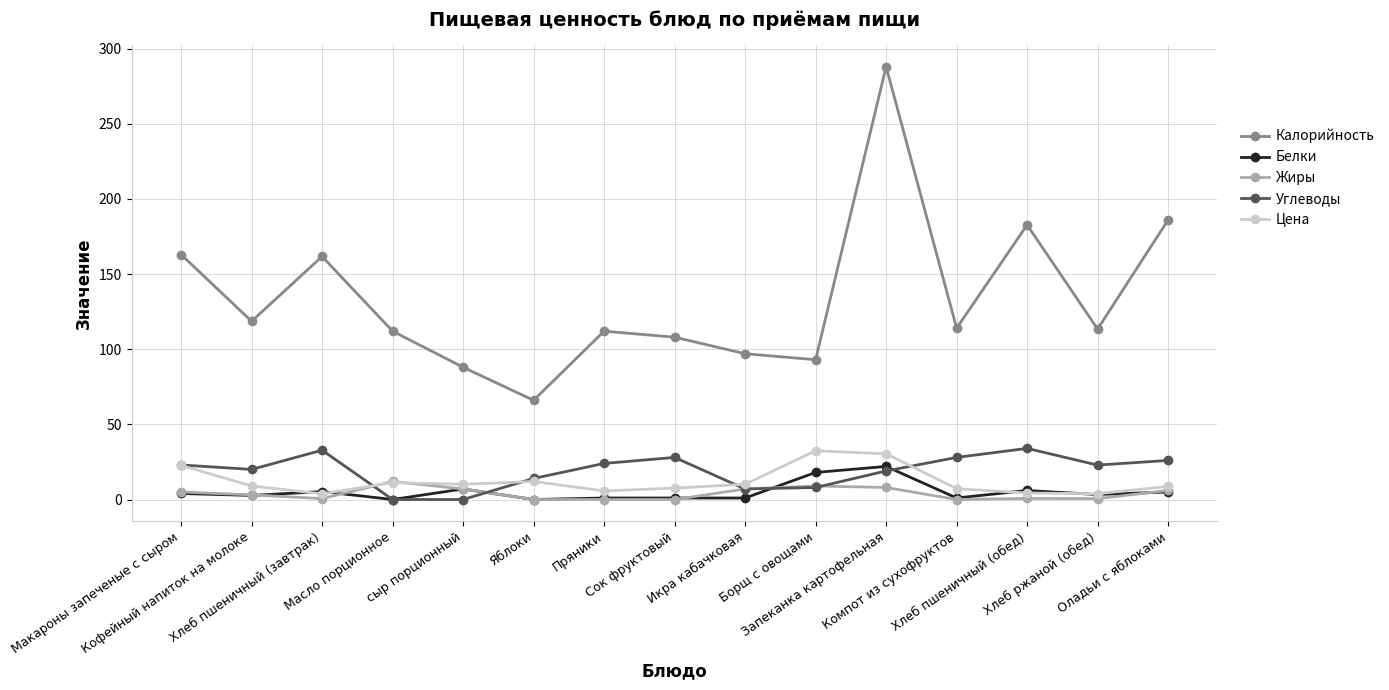

The value of Белки at сыр порционный is 7.0. True or false?

True